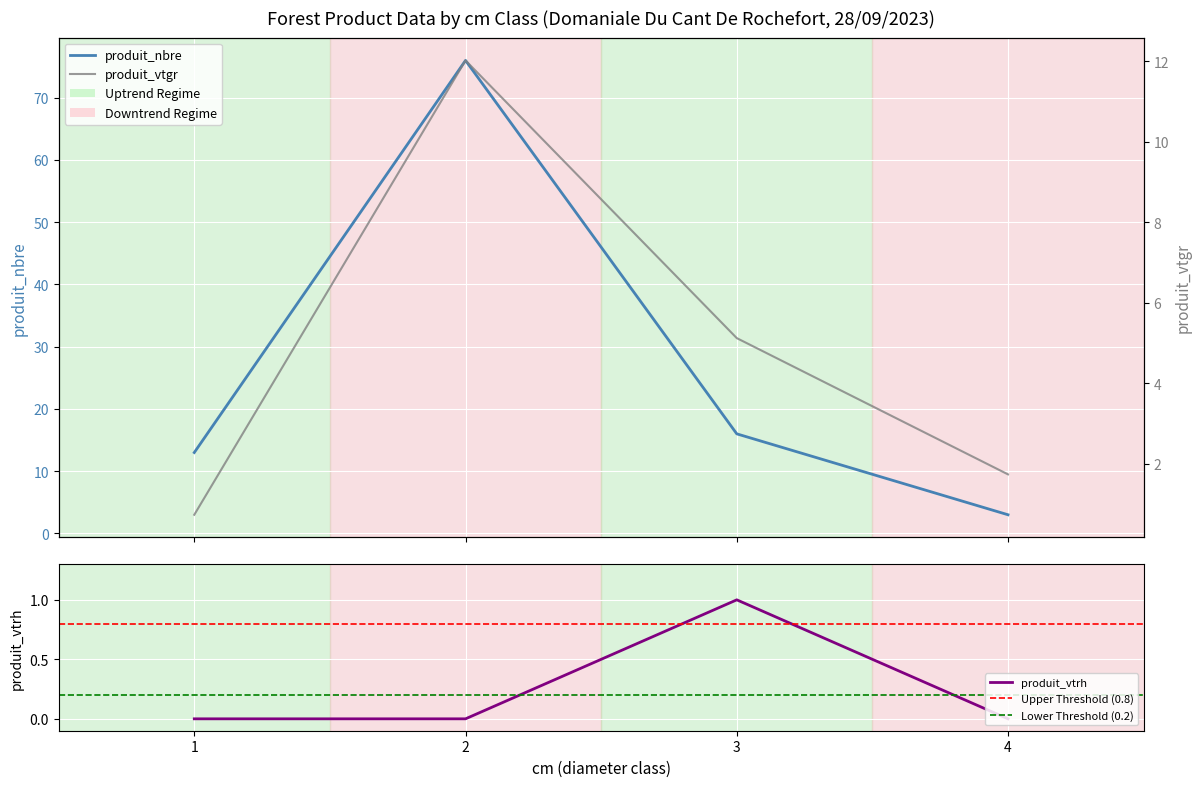

At which label is produit_vtrh closest to 0?

1